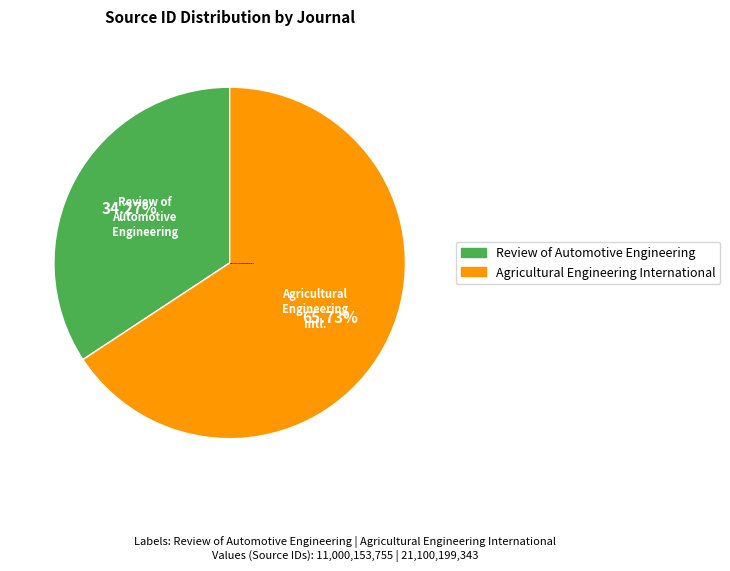

Rank the categories by value from lowest to highest.

Review of Automotive Engineering, Agricultural Engineering International